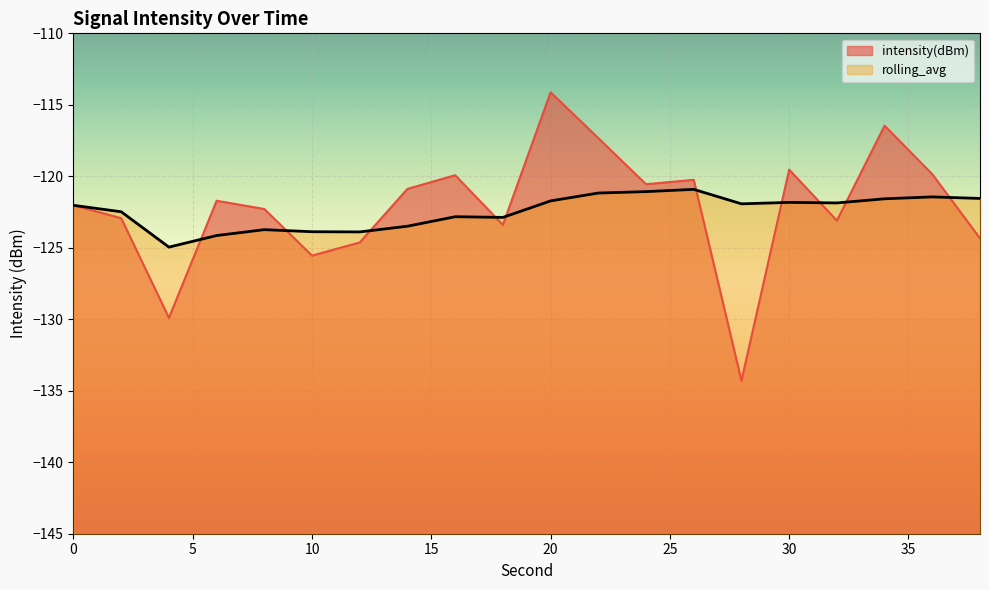

Count the number of categories in the chart.

20